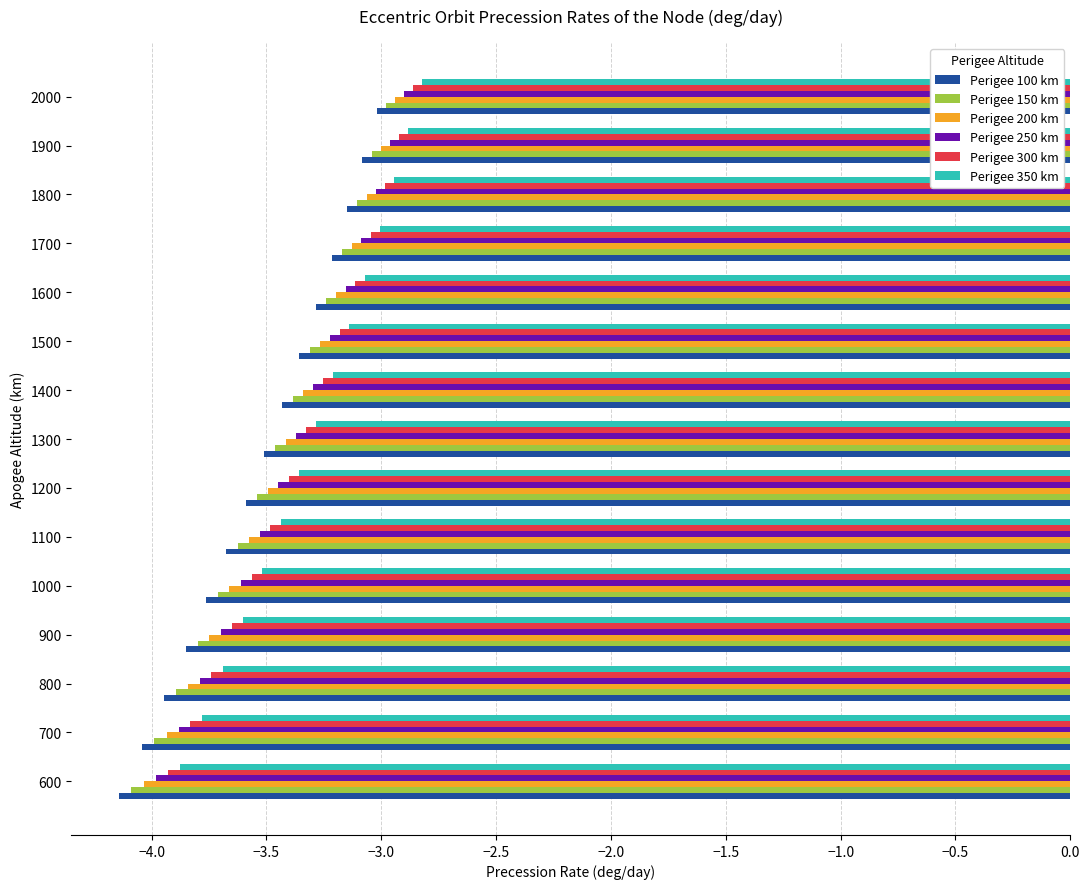

Which series has the largest range (max minus min)?

Perigee 100 km